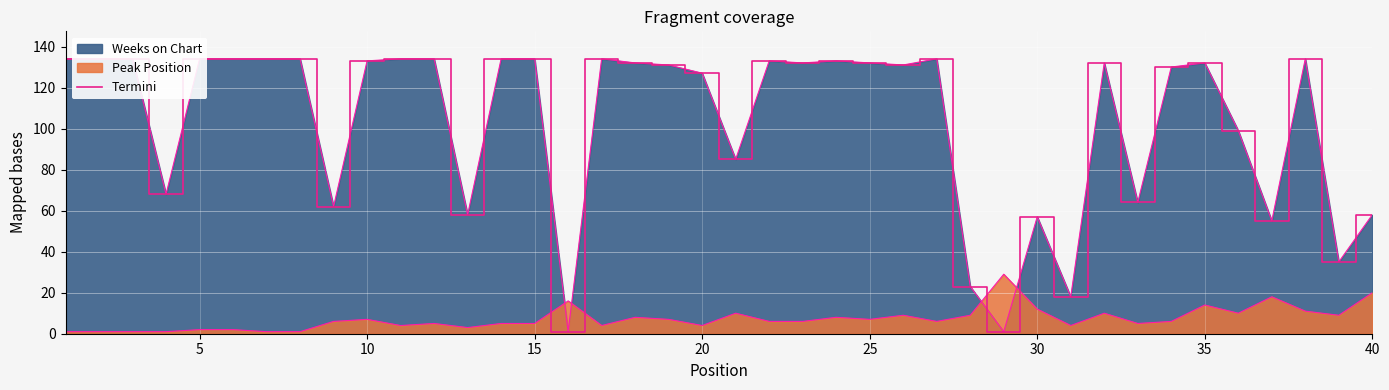

How many points are higher than both their immediate neighbors (excluding endpoints)?

8